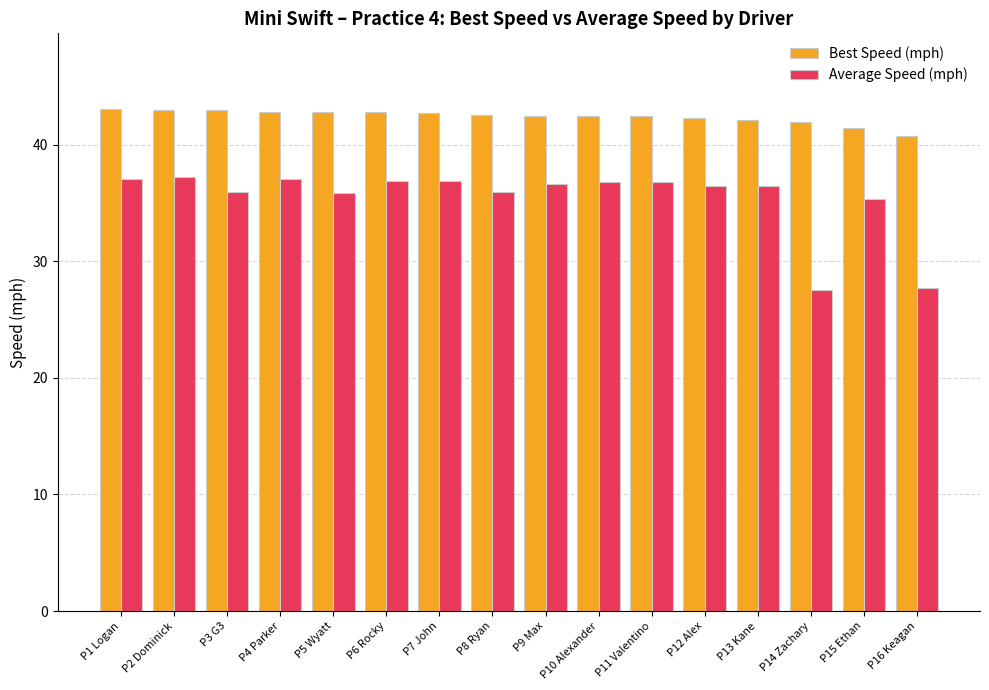

Which series has the largest total across all categories?

Best Speed (mph)